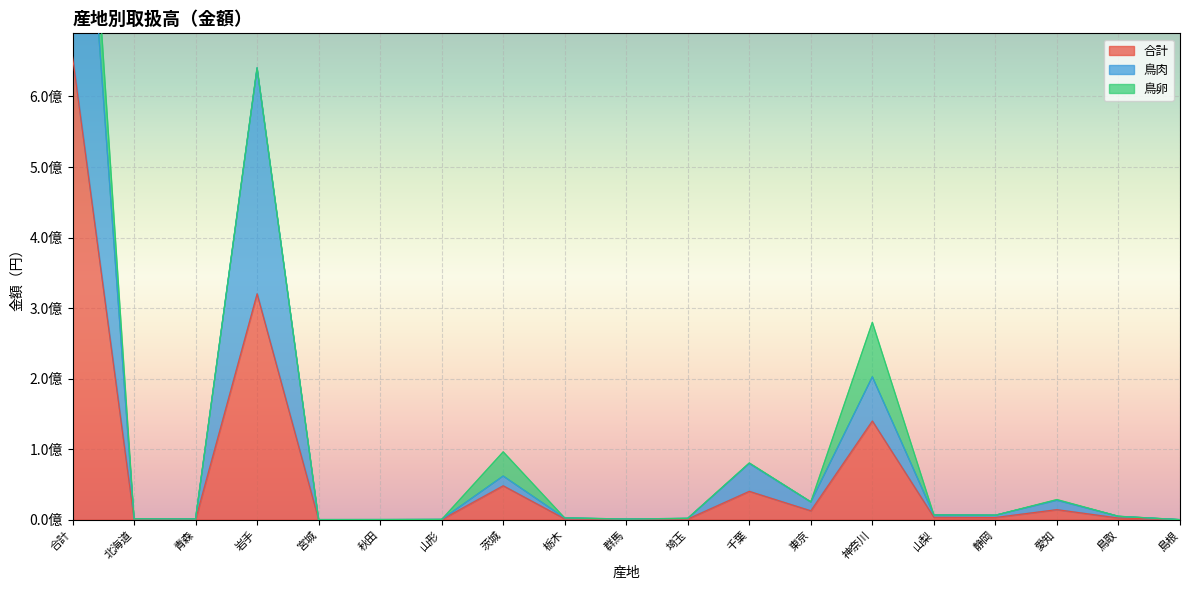

What is the value of the 鳥肉 point at the 7th from the left?

322922